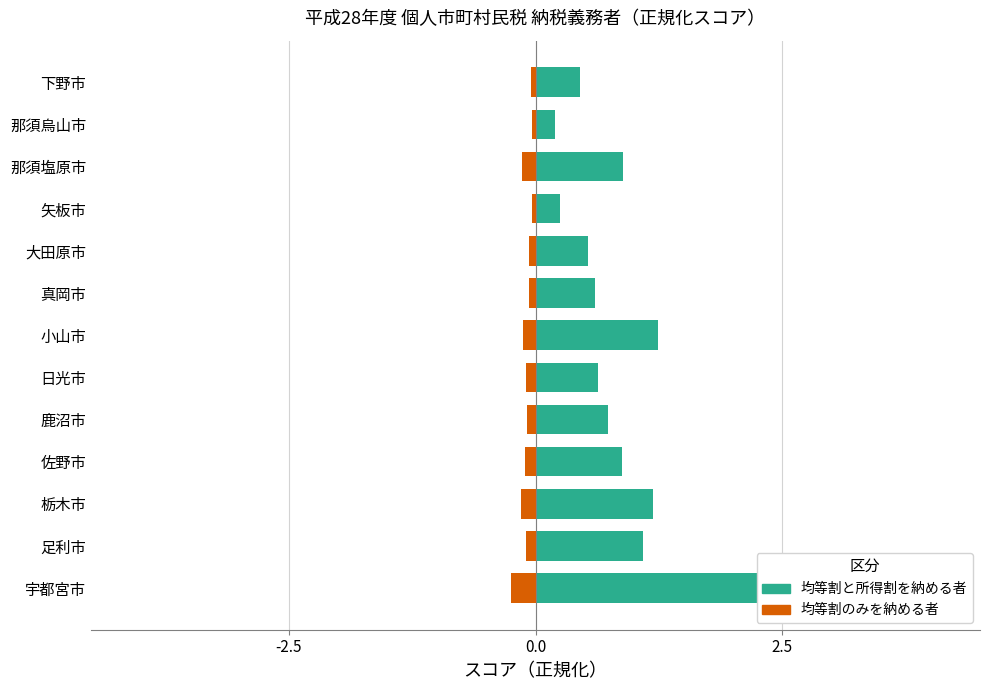

At 那須塩原市, list the series in order from smallest to largest.

均等割のみを納める者, 均等割と所得割を納める者